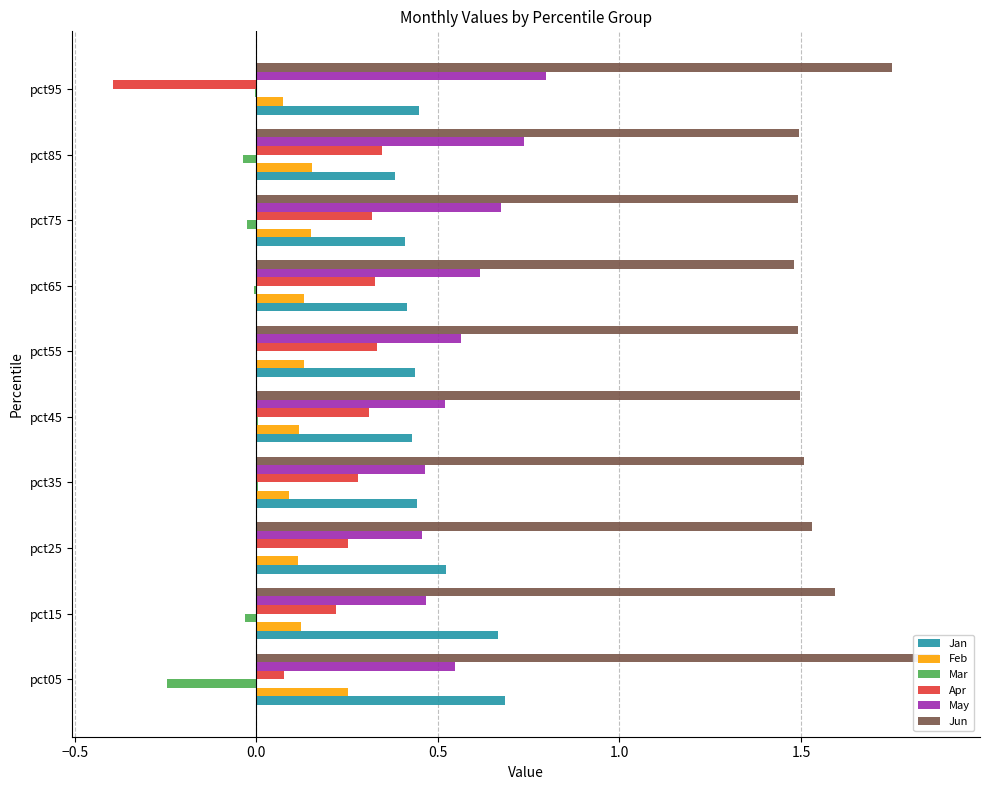

Between pct25 and pct45, which series saw the biggest shift?

Jan